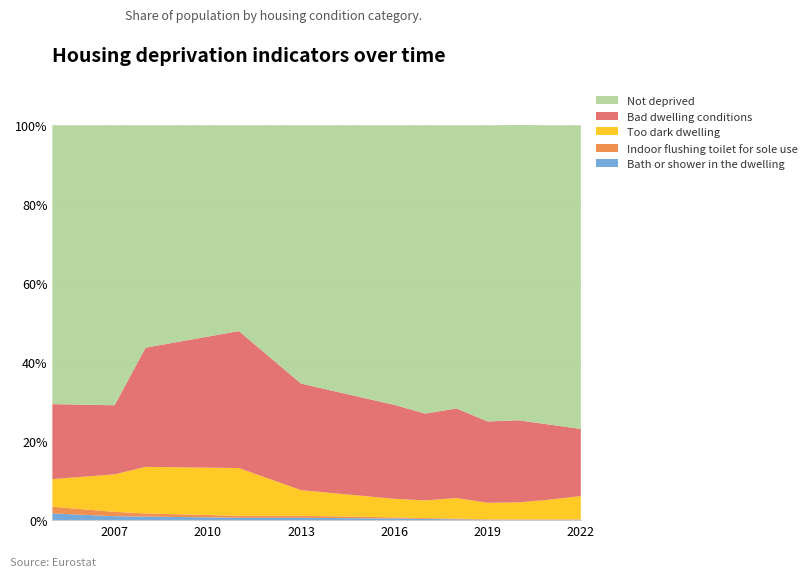

Reading left to right, extract all data points from this chart.

Bath or shower in the dwelling [%]: 1.7	1.0	0.9	0.6	0.6	0.4	0.3	0.2	0.1	0.1	0.1	0.1
Indoor flushing toilet for sole use [%]: 1.7	1.1	0.8	0.5	0.5	0.3	0.2	0.2	0.1	0.1	0.1	0.1
Too dark dwelling [%]: 7.0	9.5	11.8	12.1	6.5	4.7	4.5	5.2	4.2	4.3	5.0	5.9
Bad dwelling conditions [%]: 19.0	17.5	30.2	34.7	27.0	23.8	22.0	22.7	20.6	20.8	19.0	17.0
Not deprived [%]: 70.6	70.9	56.3	52.1	65.4	70.8	73.0	71.7	75.0	74.8	75.8	76.9